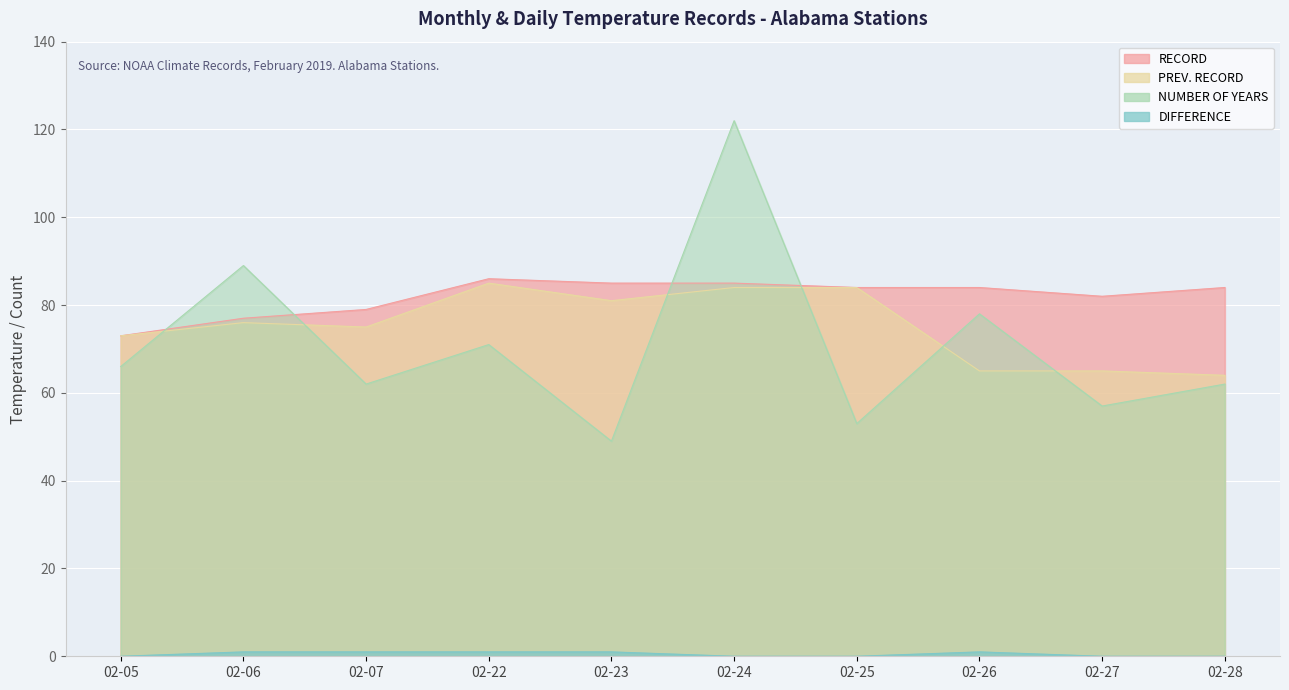

What is the value of the NUMBER OF YEARS point at the 6th from the left?

122